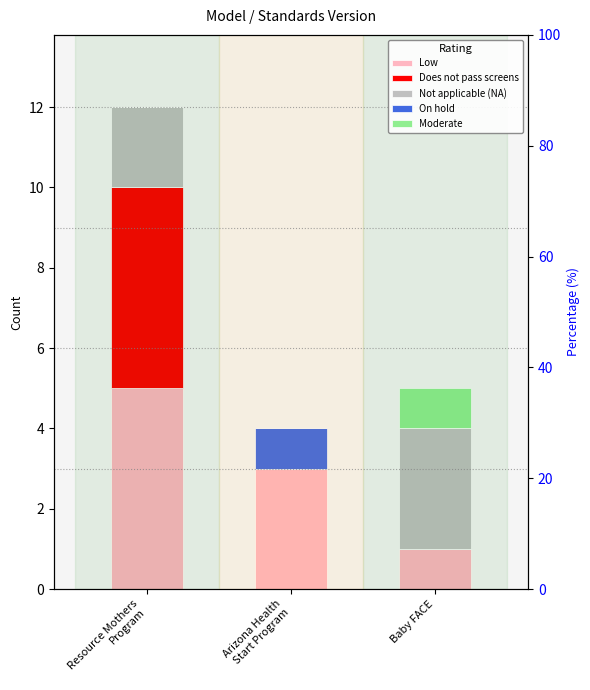

Is the value of Moderate at Baby FACE greater than the value of Not applicable (NA) at Arizona Health
Start Program?

Yes